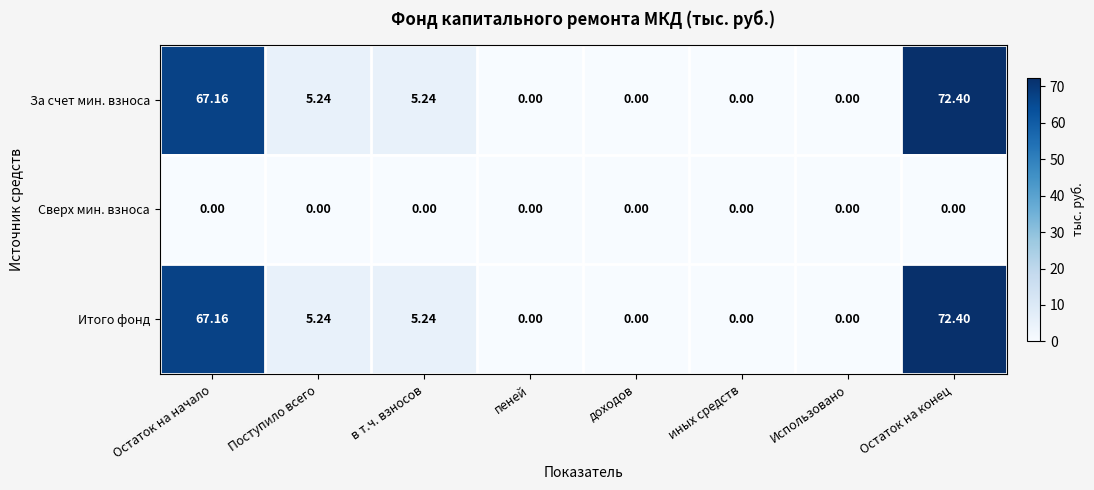

At which category is the sum across all series the highest?

Остаток на конец